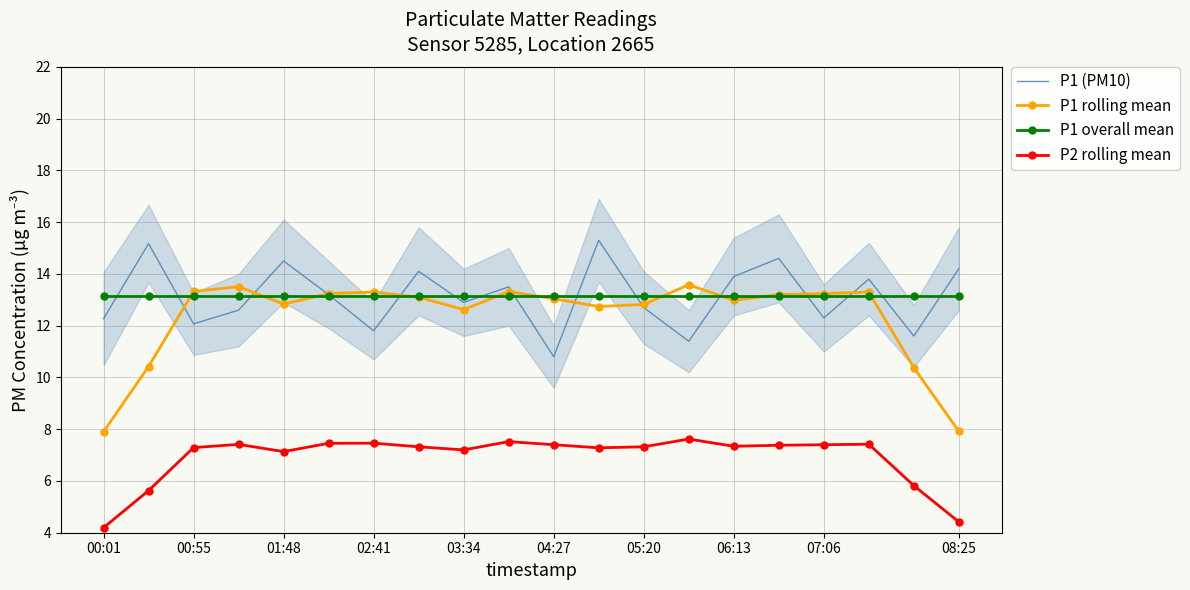

Read the P1 (PM10) value at 05:20.

12.7